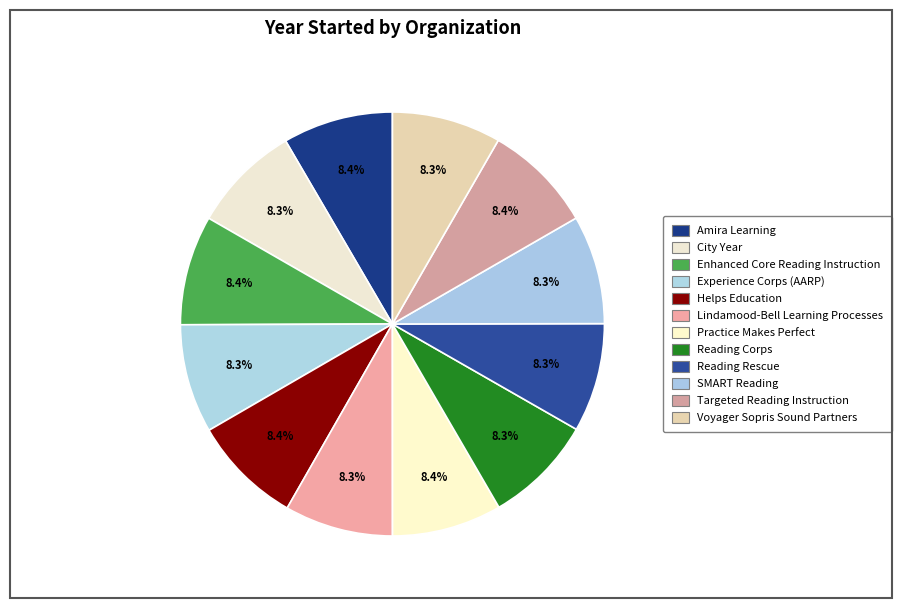

To the nearest percent, what portion does Experience Corps (AARP) represent?

8%